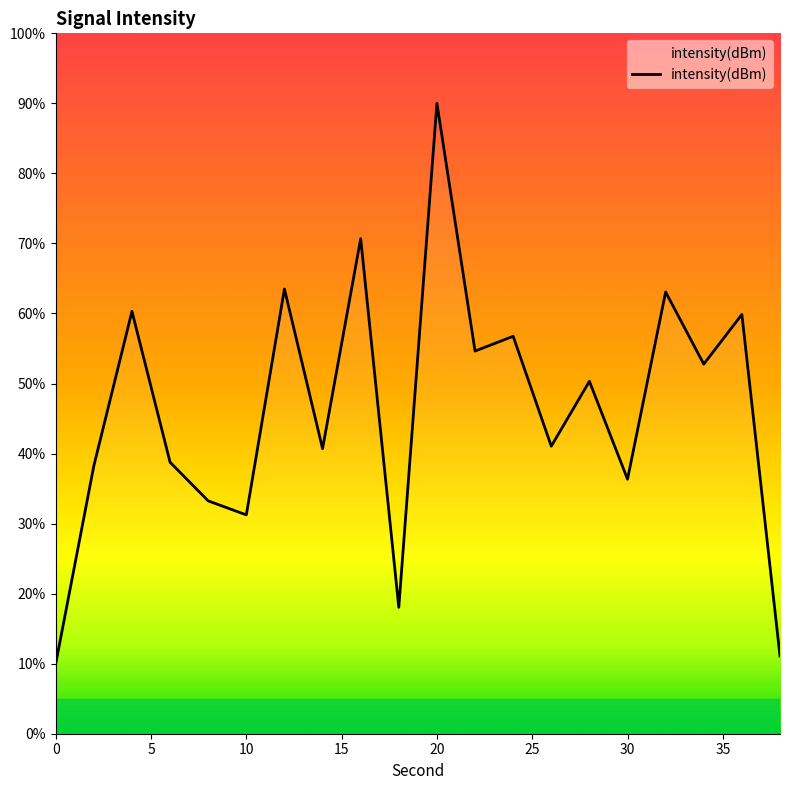

What is the greatest value displayed?

90.0